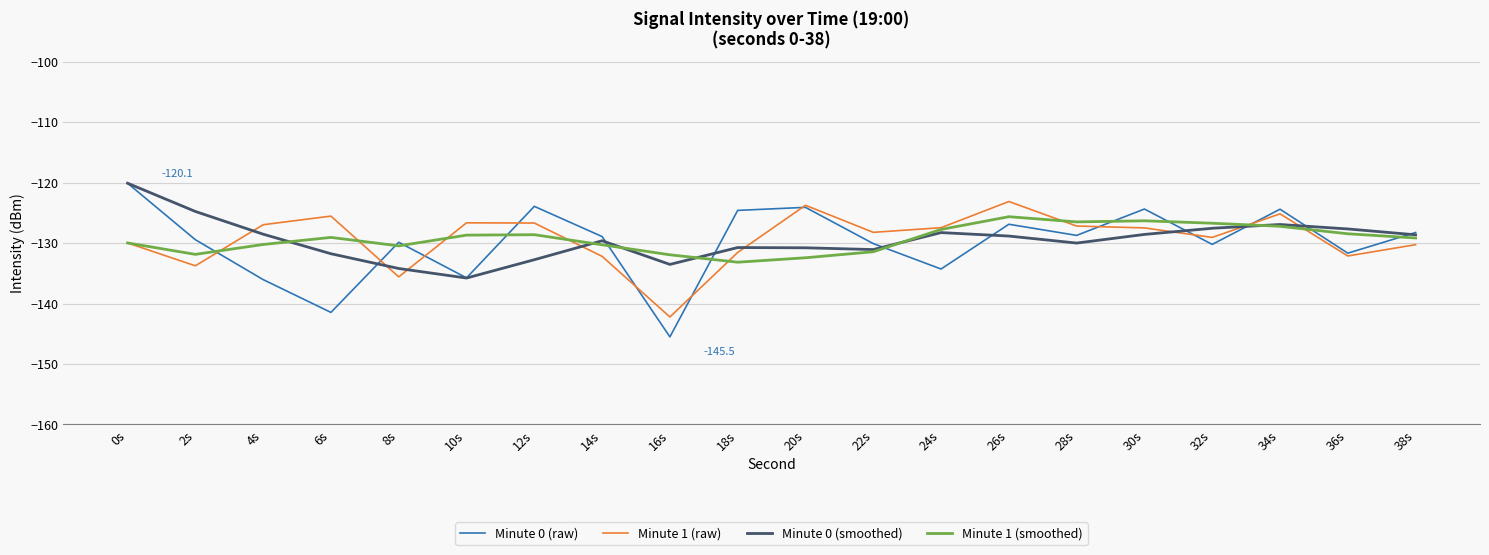

What position from the left is 8s?

5